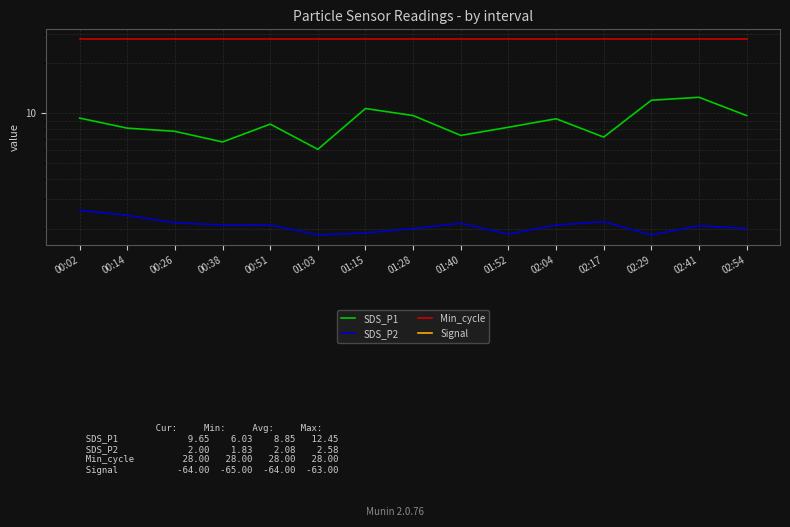

What is the total value across all series at 02:41?

-20.5